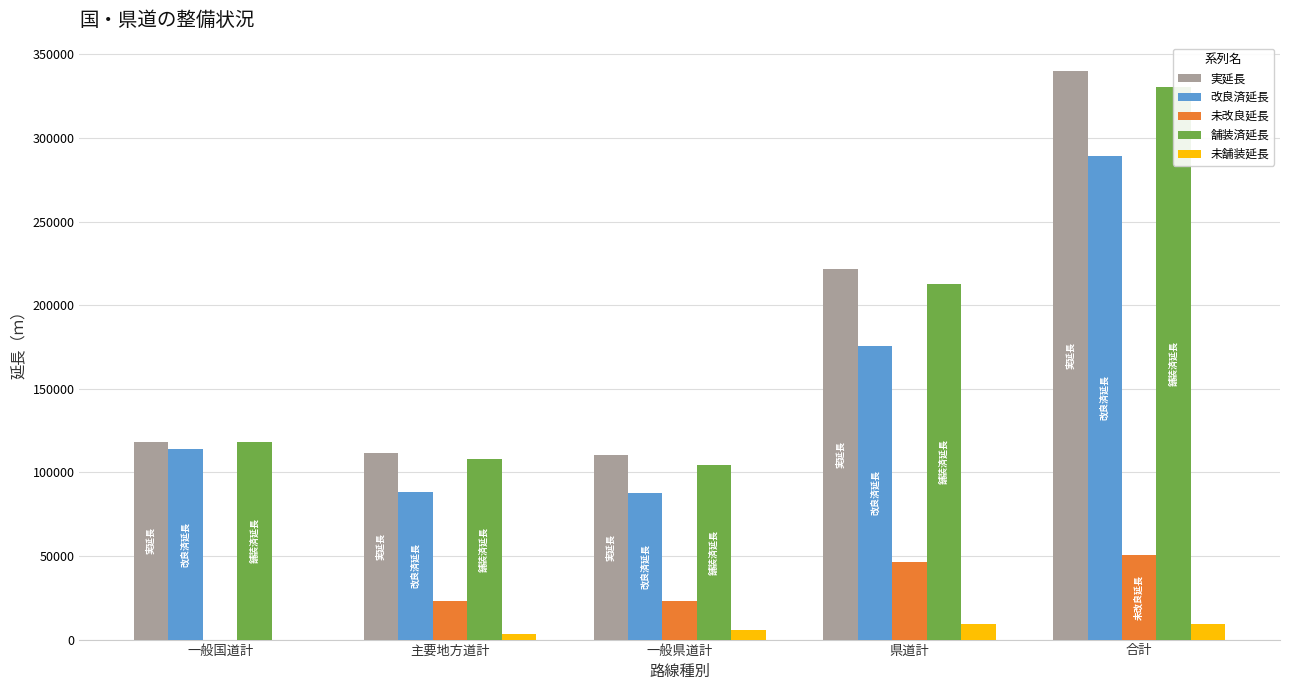

Reading left to right, extract all data points from this chart.

実延長: 一般国道計=118136.7	主要地方道計=111374.5	一般県道計=110464.4	県道計=221838.9	合計=339975.5
改良済延長: 一般国道計=113835.5	主要地方道計=88095.7	一般県道計=87405.3	県道計=175501.0	合計=289336.5
未改良延長: 一般国道計=0.0	主要地方道計=23278.8	一般県道計=23059.1	県道計=46337.9	合計=50639.0
舗装済延長: 一般国道計=118136.6	主要地方道計=107940.7	一般県道計=104669.8	県道計=212610.5	合計=330747.1
未舗装延長: 一般国道計=0.0	主要地方道計=3433.8	一般県道計=5794.6	県道計=9228.4	合計=9228.4